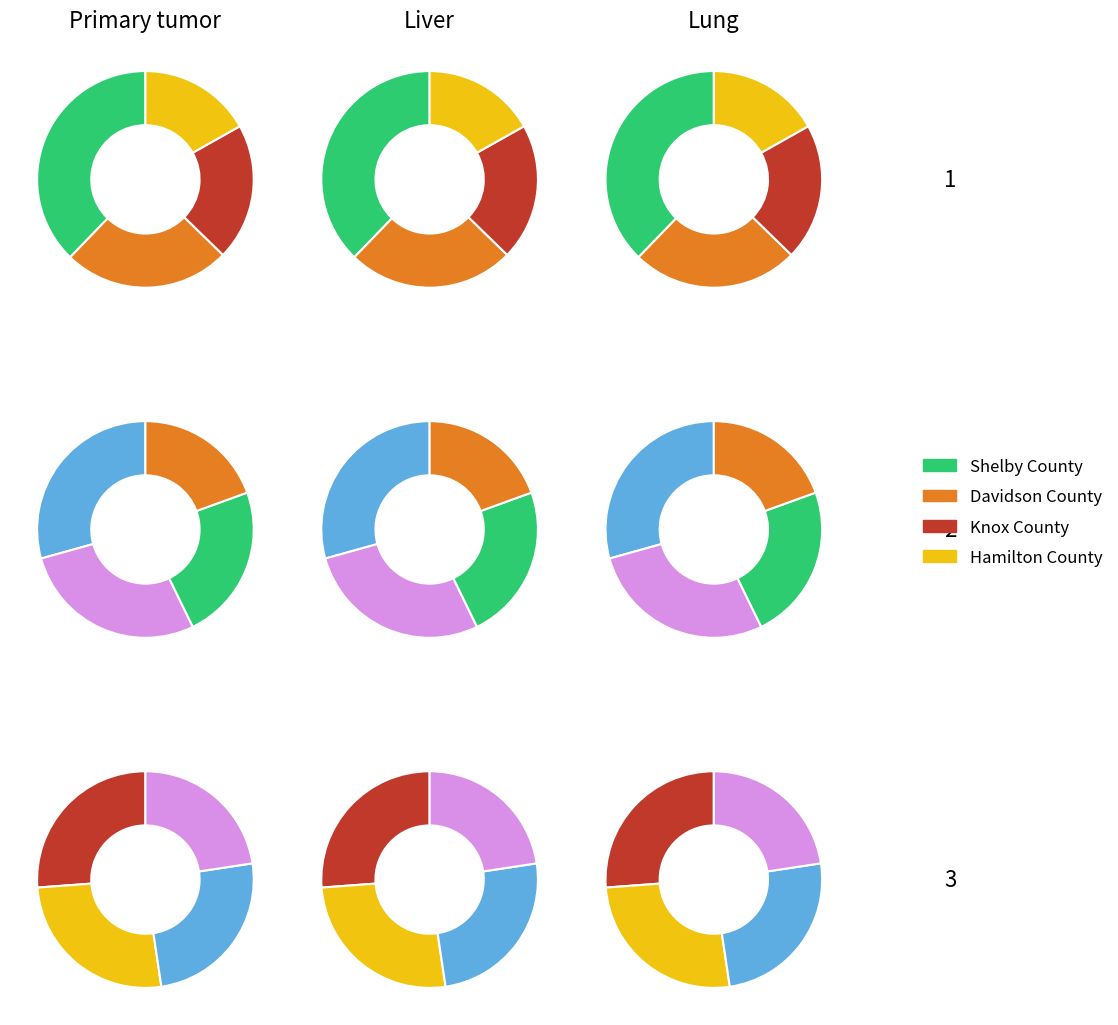

Does Williamson County account for over 50% of the chart?

No